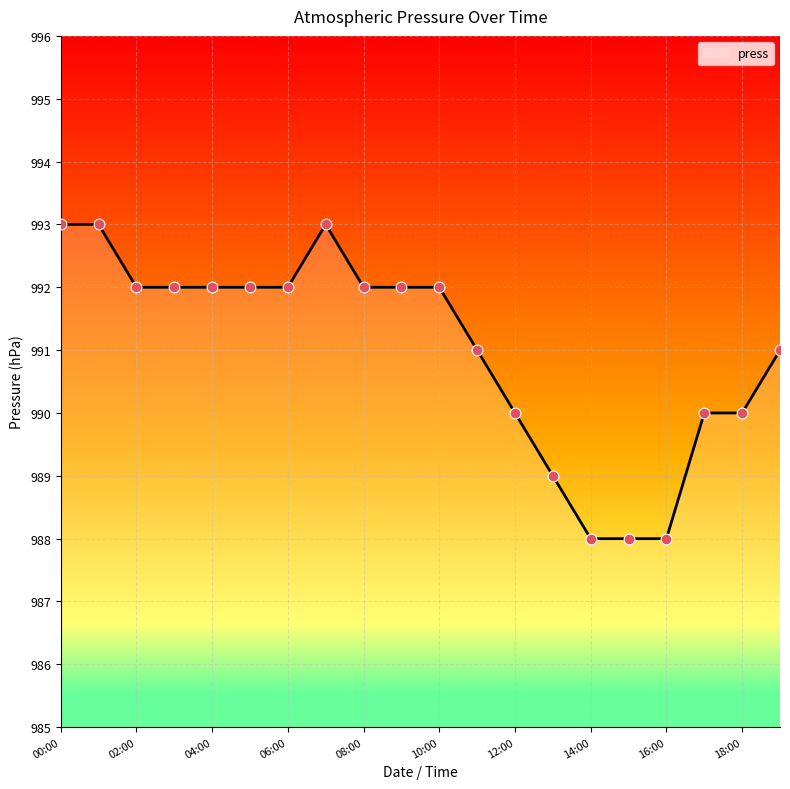

What is the minimum value shown in the chart?

988